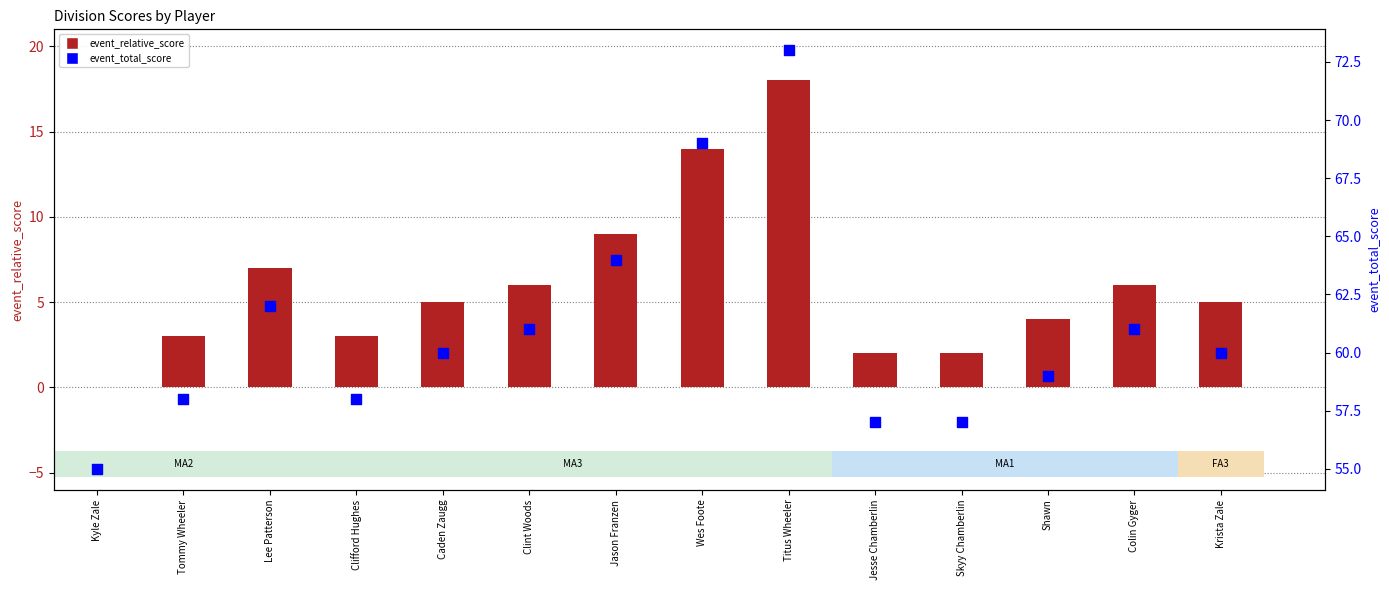

At which category is the sum across all series the highest?

Titus Wheeler